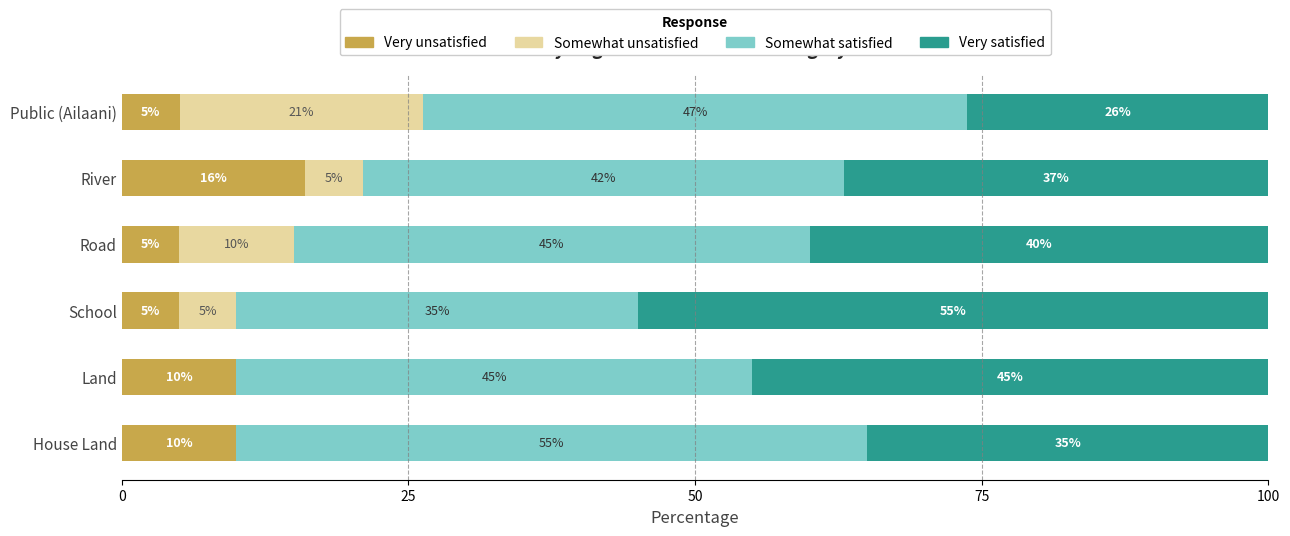

What is the total value across all series at River?

100.0